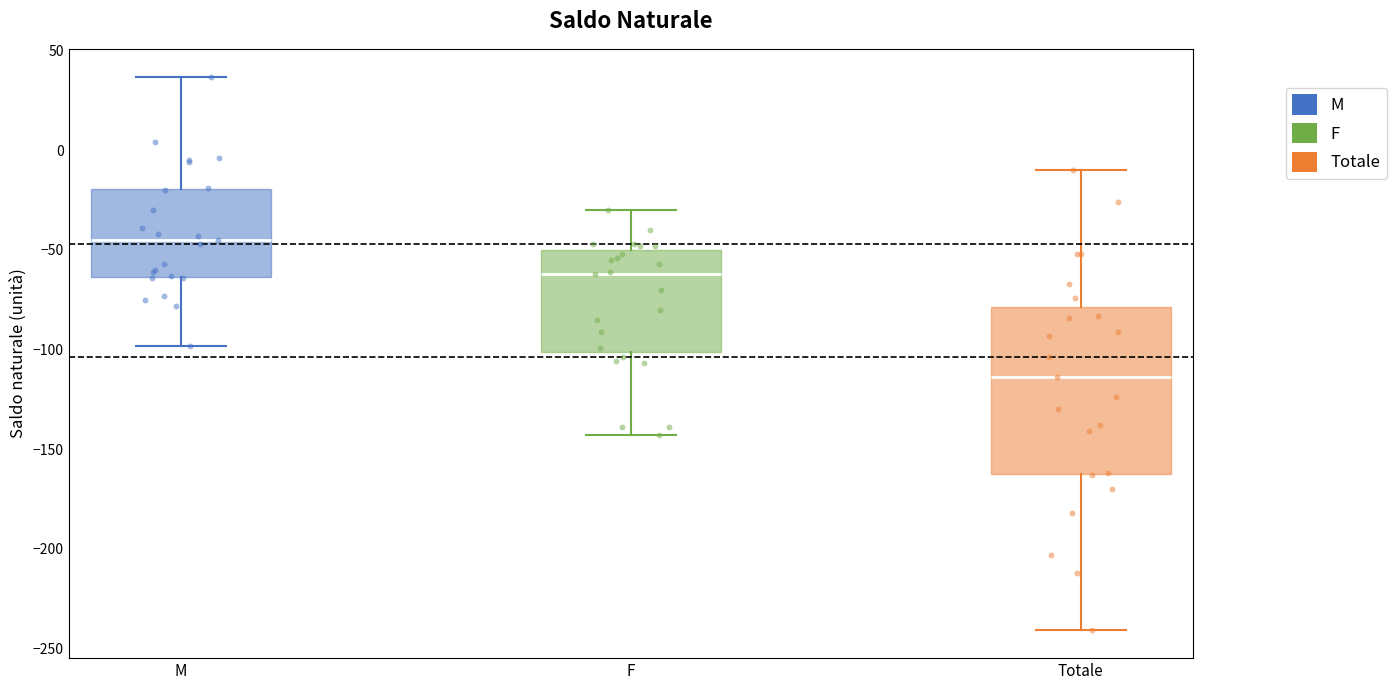

Reading left to right, read every box against the y-axis: the position of its median line, the range the box covers, and the ends of its whiskers. The values are not printed on the chart, so give them approximately, as read against the axis.

M: median -45, box -65 to -20, whiskers -100 to 35
F: median -60, box -100 to -50, whiskers -145 to -30
Totale: median -115, box -160 to -80, whiskers -240 to -10